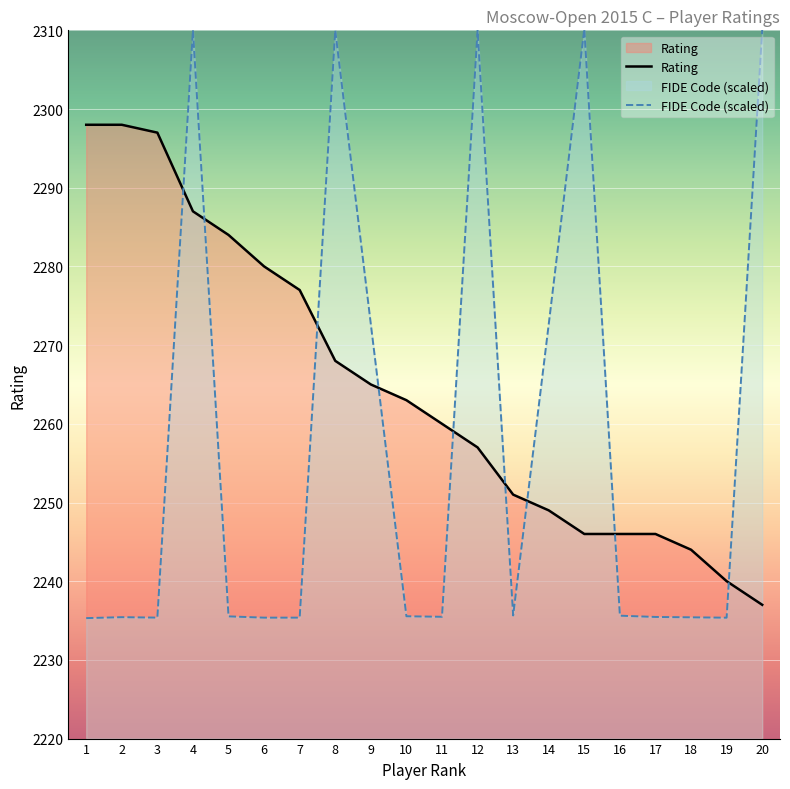

At which label does FIDE Code reach its minimum?

1